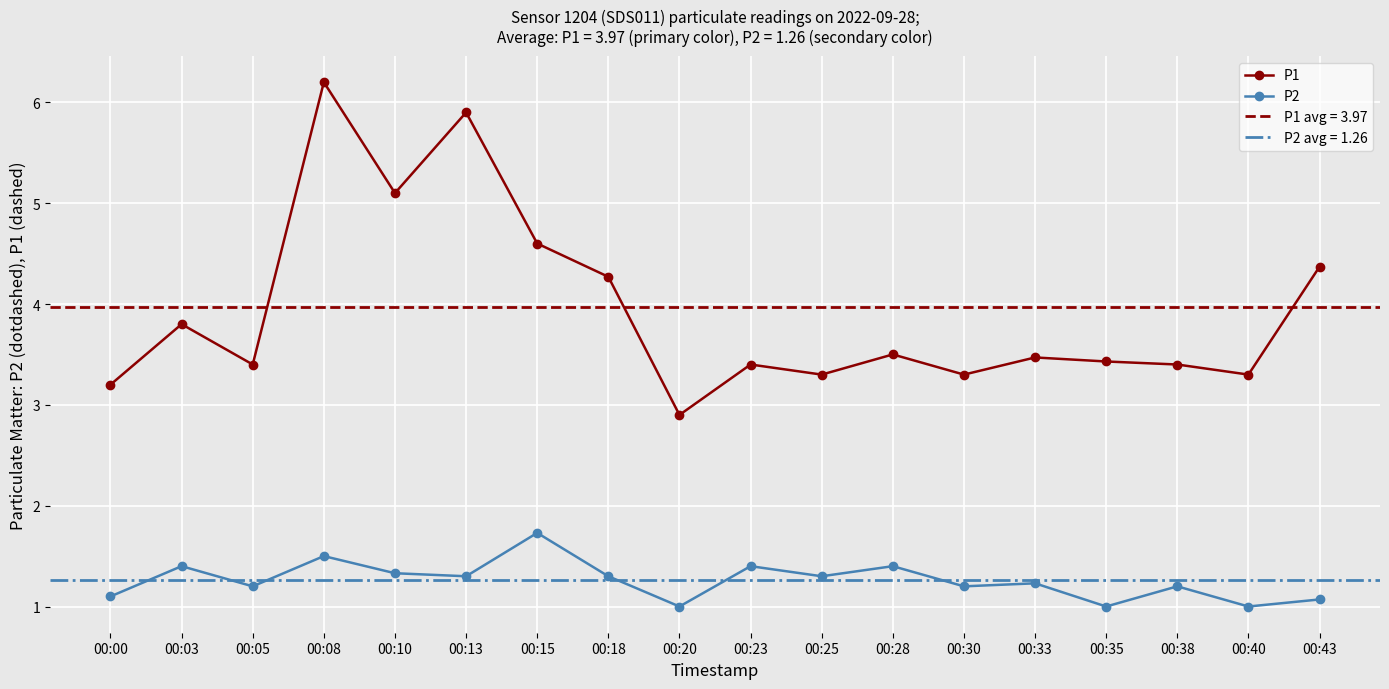

List the series in order of their overall mean, lowest first.

P2, P1